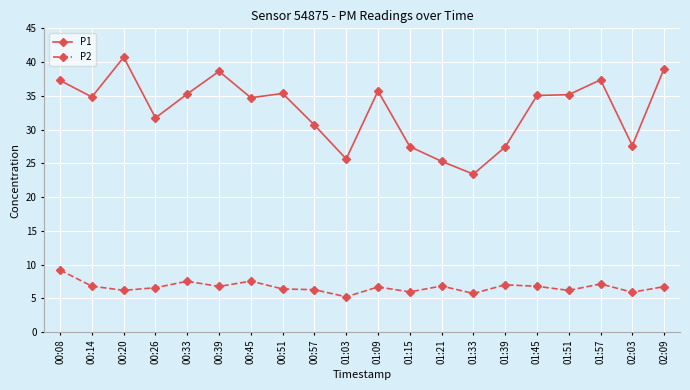

How many distinct data groups are displayed?

2